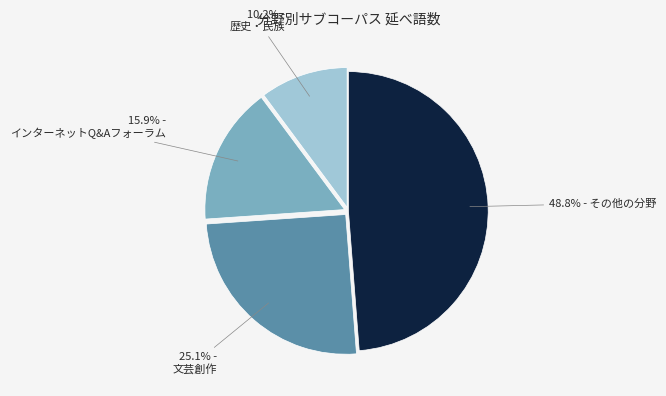

Does any single category account for the majority?

No